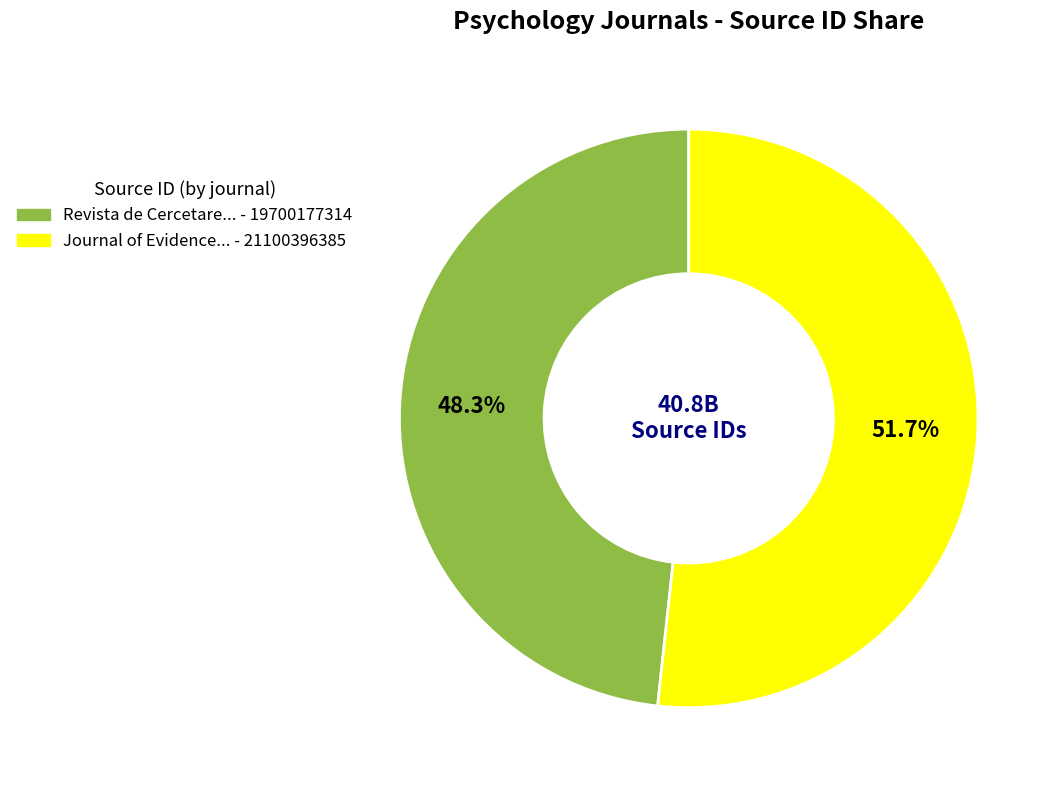

Is there any slice that represents more than half of the pie?

Yes